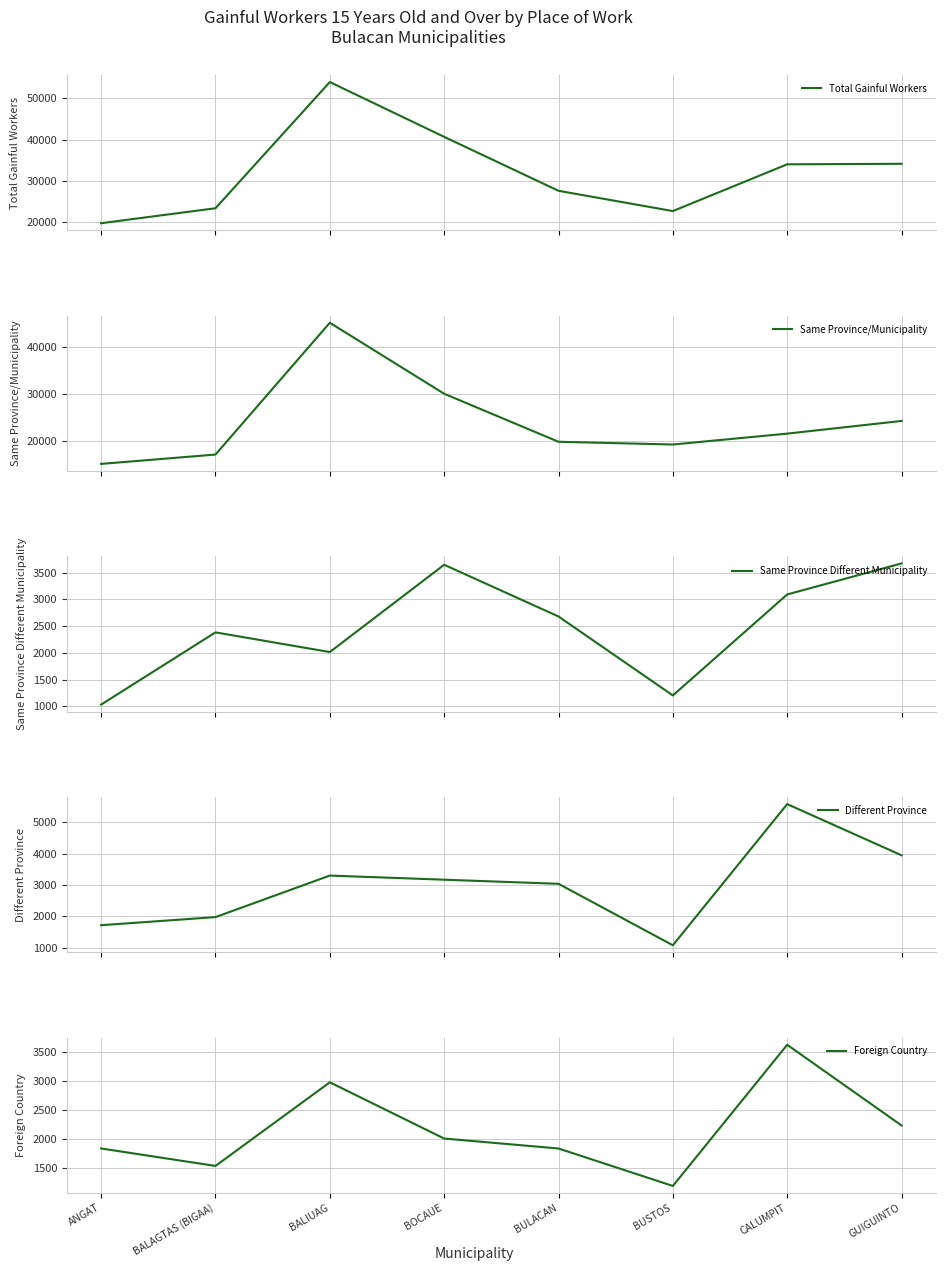

At which label does Total Gainful Workers first exceed 34019?

BALIUAG